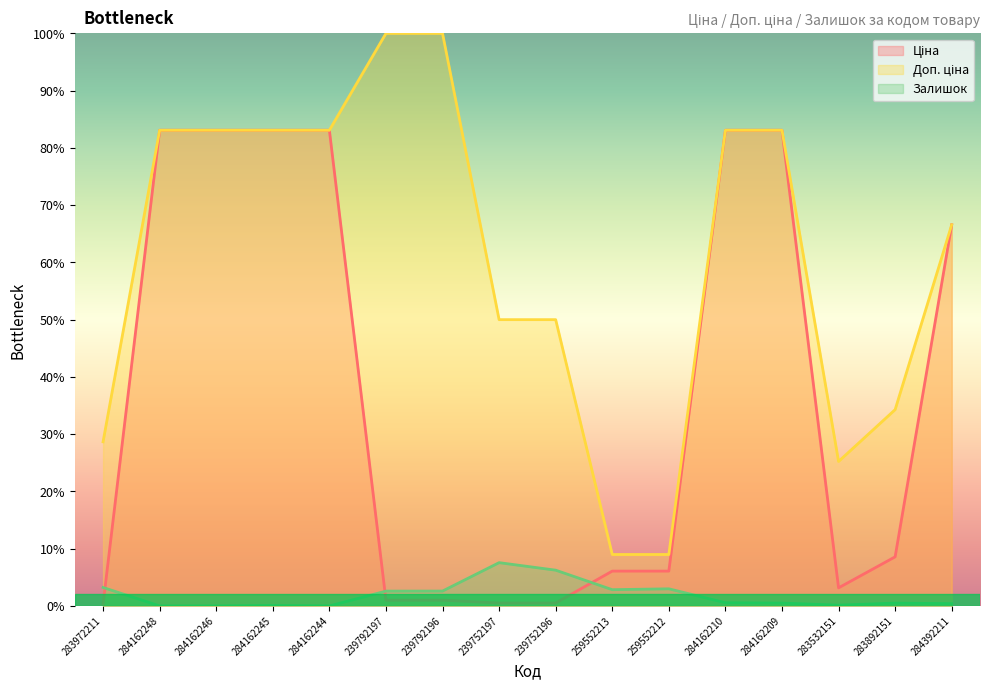

What position from the right is 284162245?

13